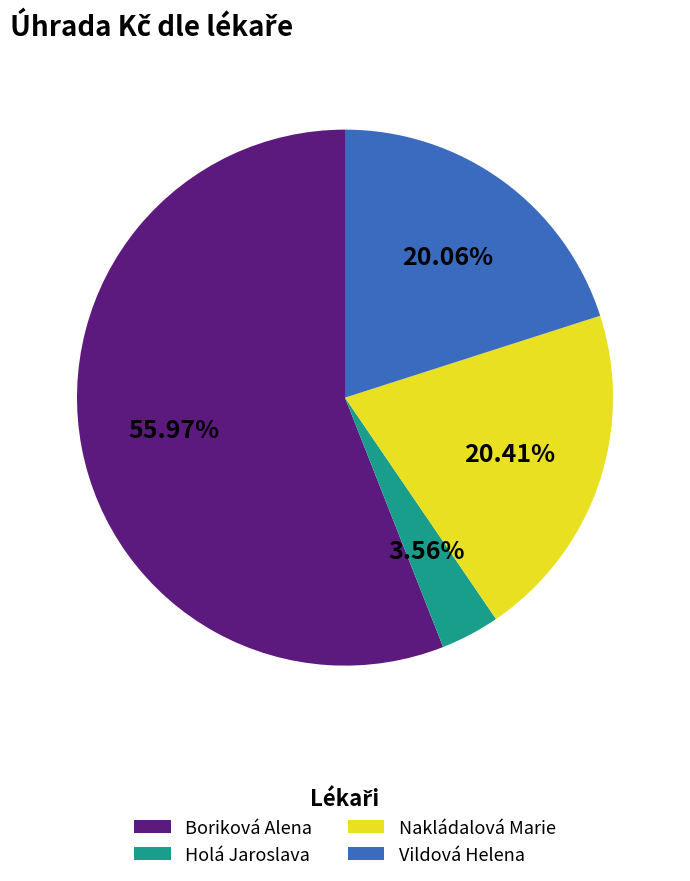

Is there any slice that represents more than half of the pie?

Yes